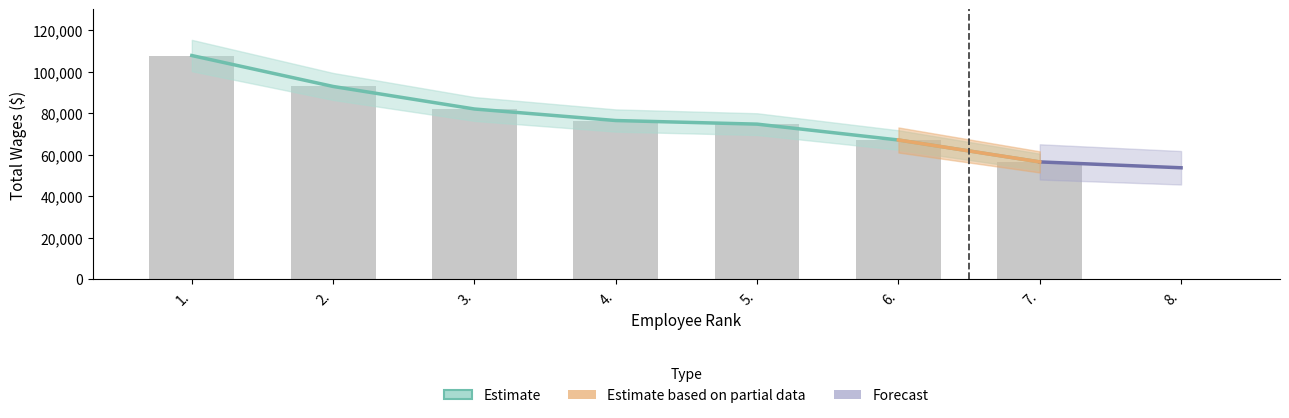

How many bars are there in total?

7